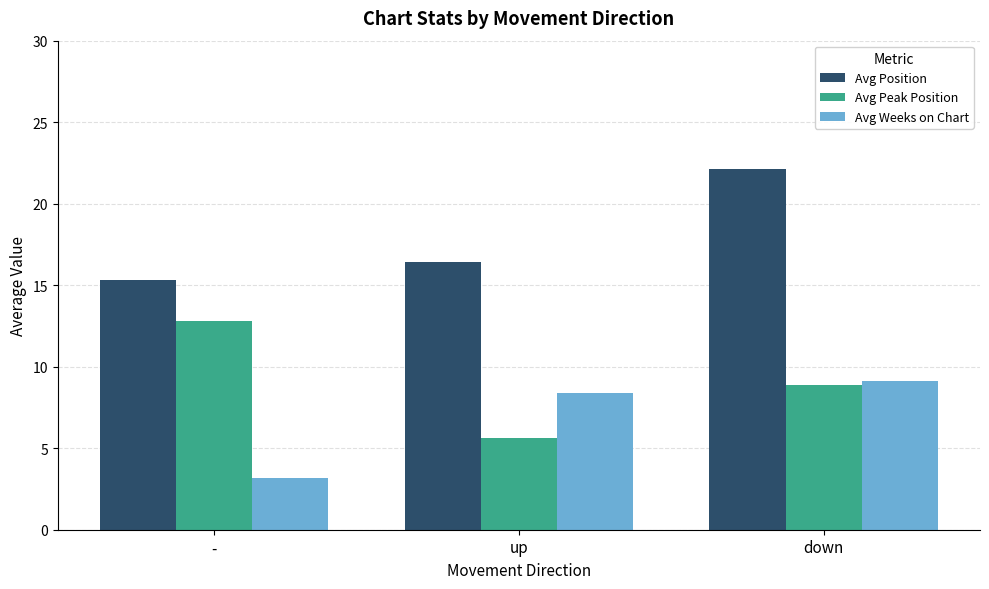

What is the average value of the Avg Peak Position series?

9.1